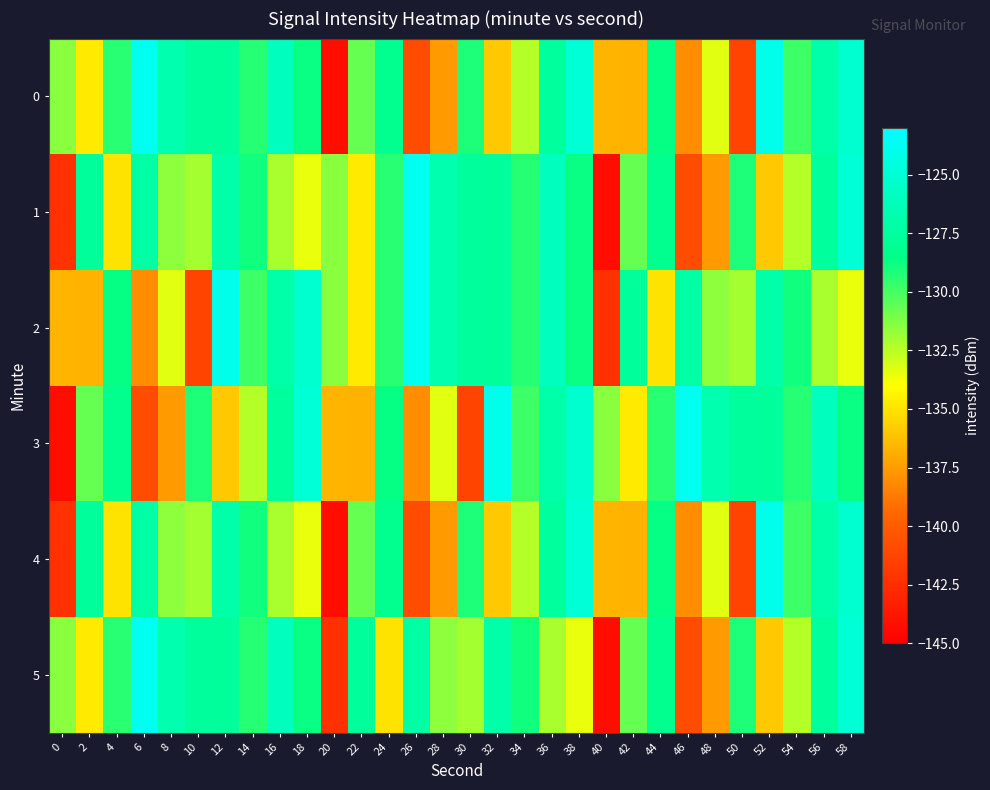

What is the maximum value shown in the chart?

-123.6